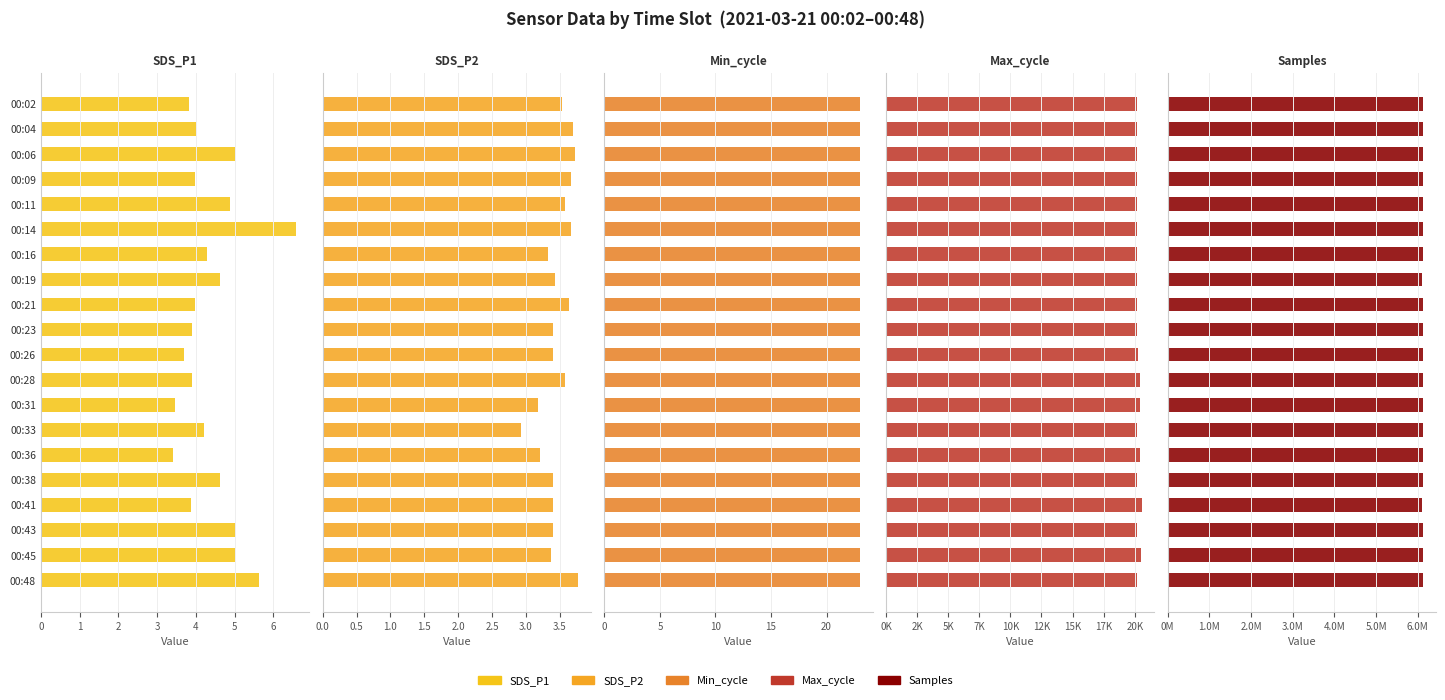

How many values in the Samples series exceed 6128795?

9